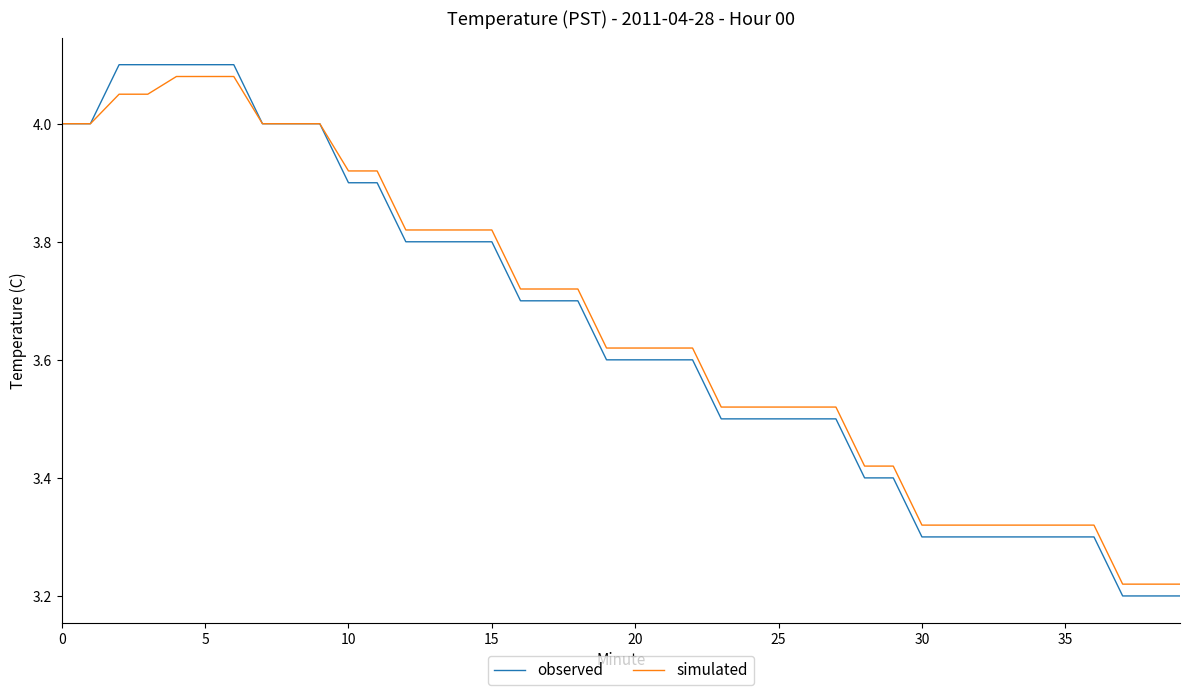

Which series has the widest spread of values?

observed